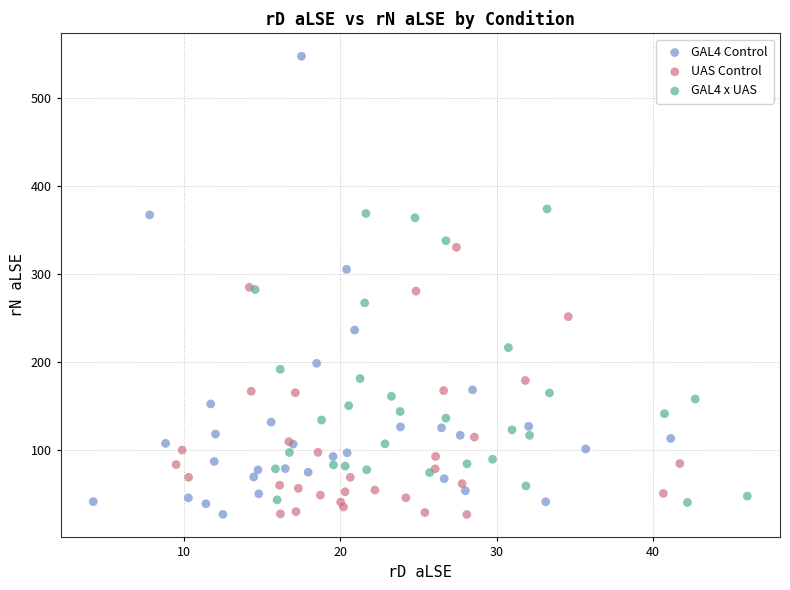

Which series has the widest spread of Y values?

GAL4 Control